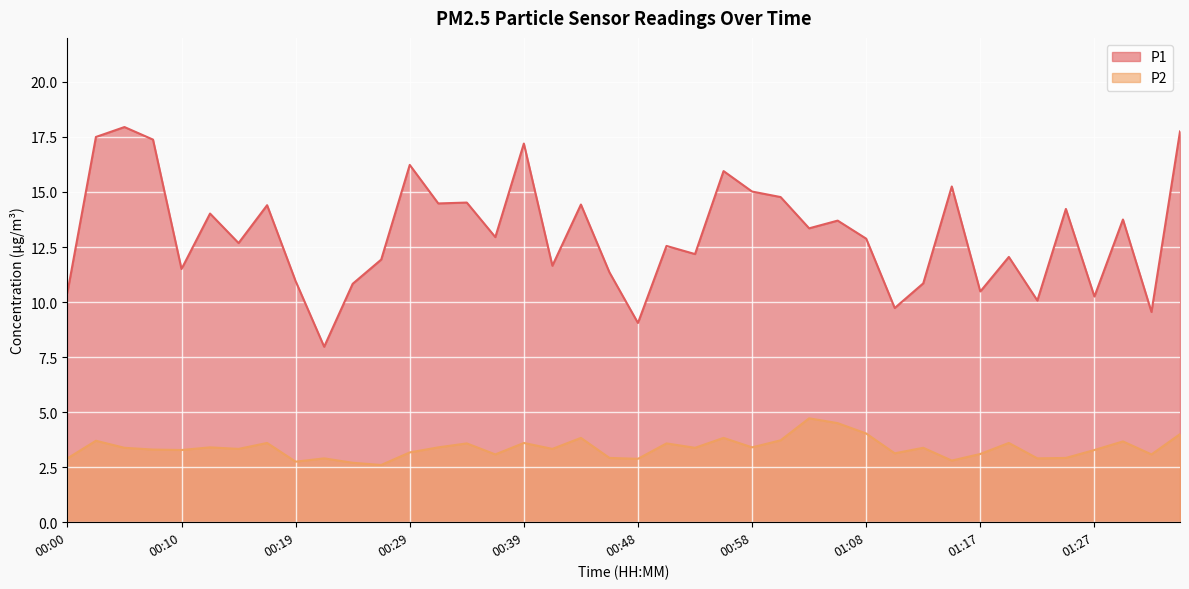

Which has a higher value, 00:05 or 00:24?

00:05